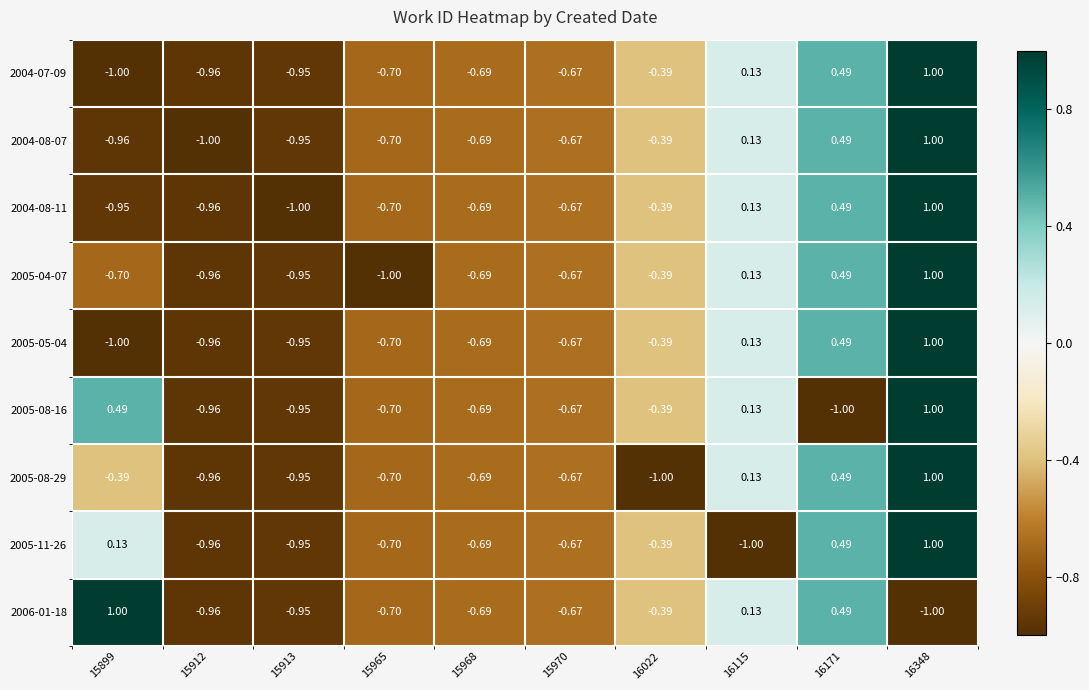

Is the value of 2005-05-04 at 15965 greater than the value of 2005-08-16 at 15968?

No